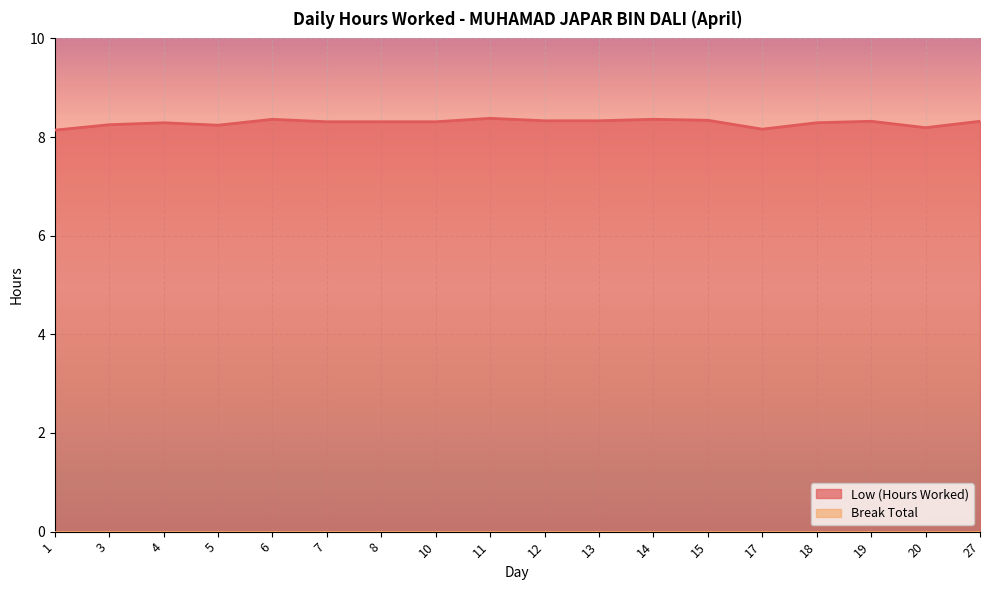

What is the smallest value displayed?

8.1